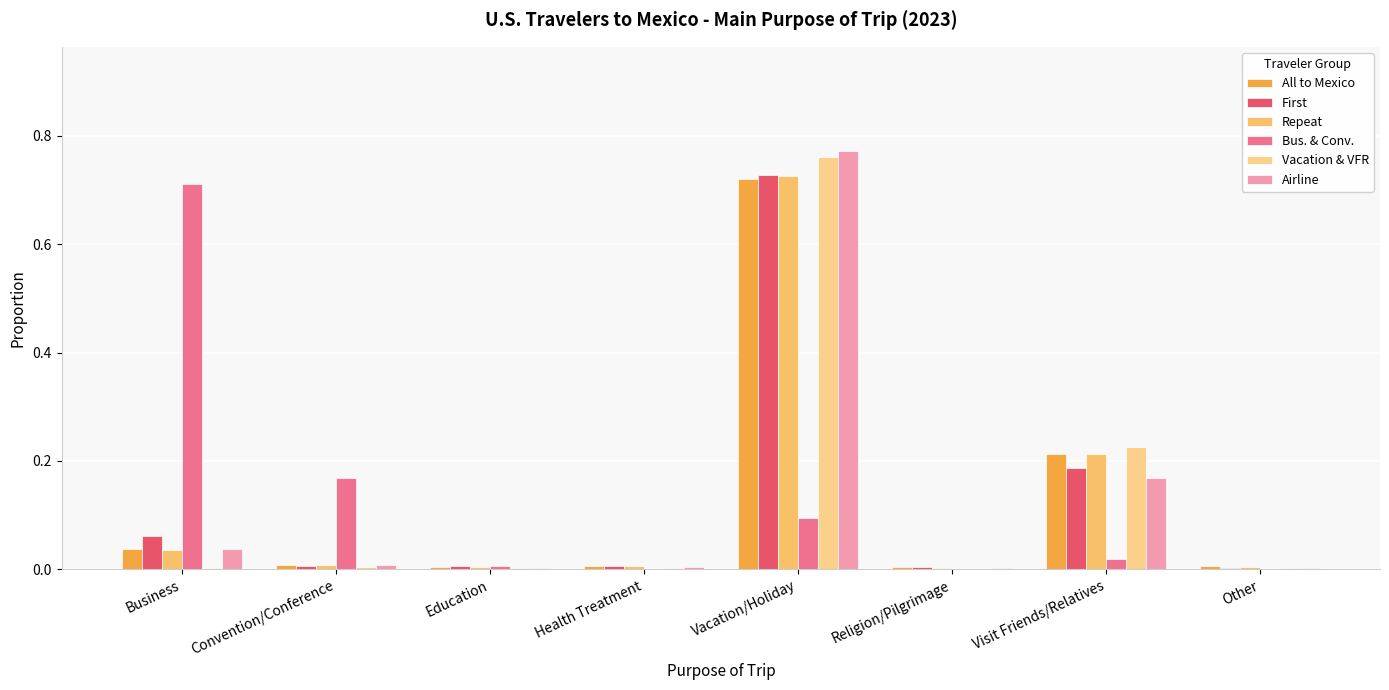

How many groups of bars are there?

8